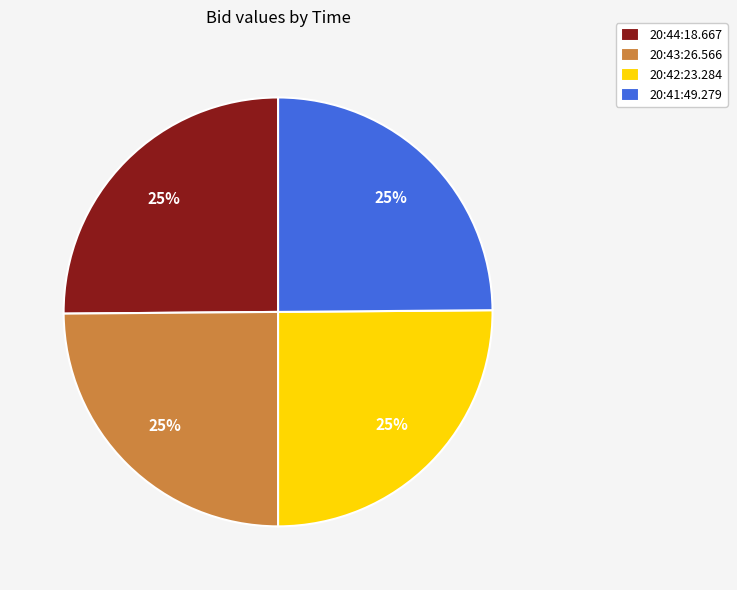

Is there any slice that represents more than half of the pie?

No